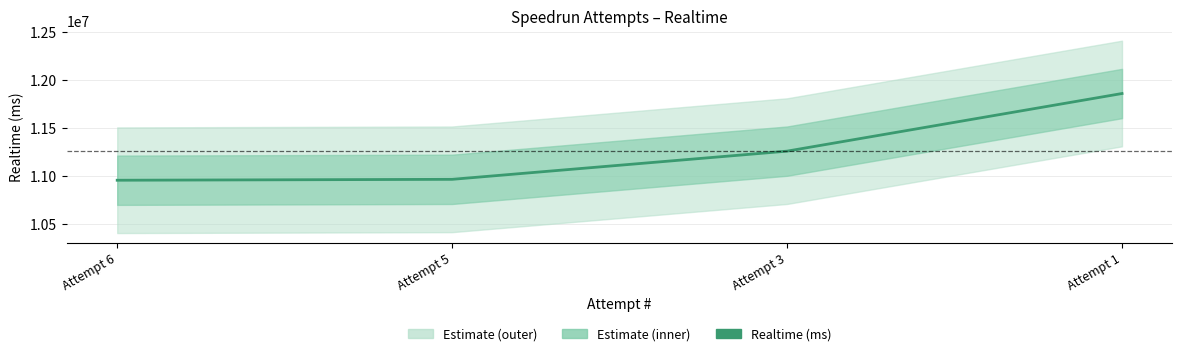

Reading left to right, list all the values displayed in this chart.

Attempt 6=10954685	Attempt 5=10964085	Attempt 3=11258269	Attempt 1=11859567